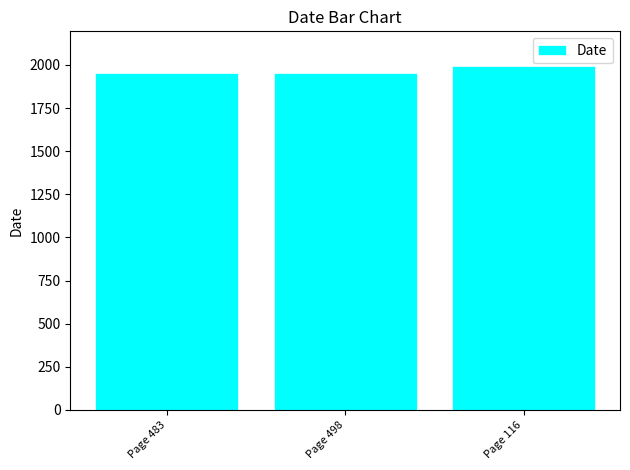

What is the label of the 2nd bar from the left?

Page 498